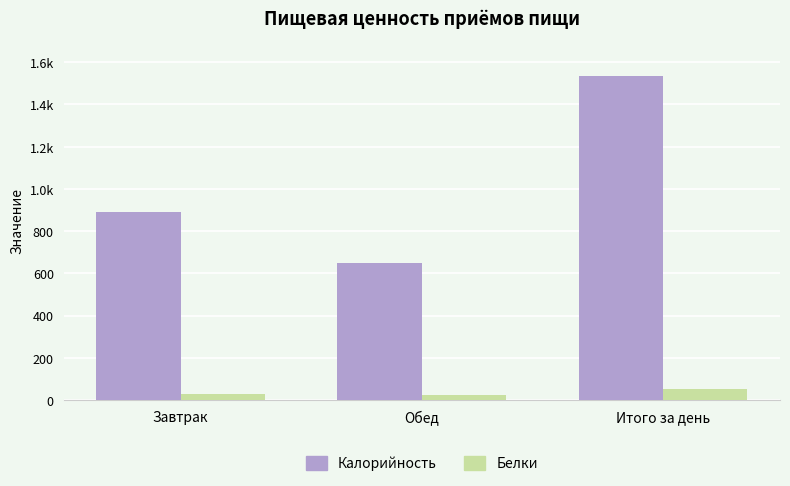

What are all the series names shown in the legend?

Калорийность, Белки